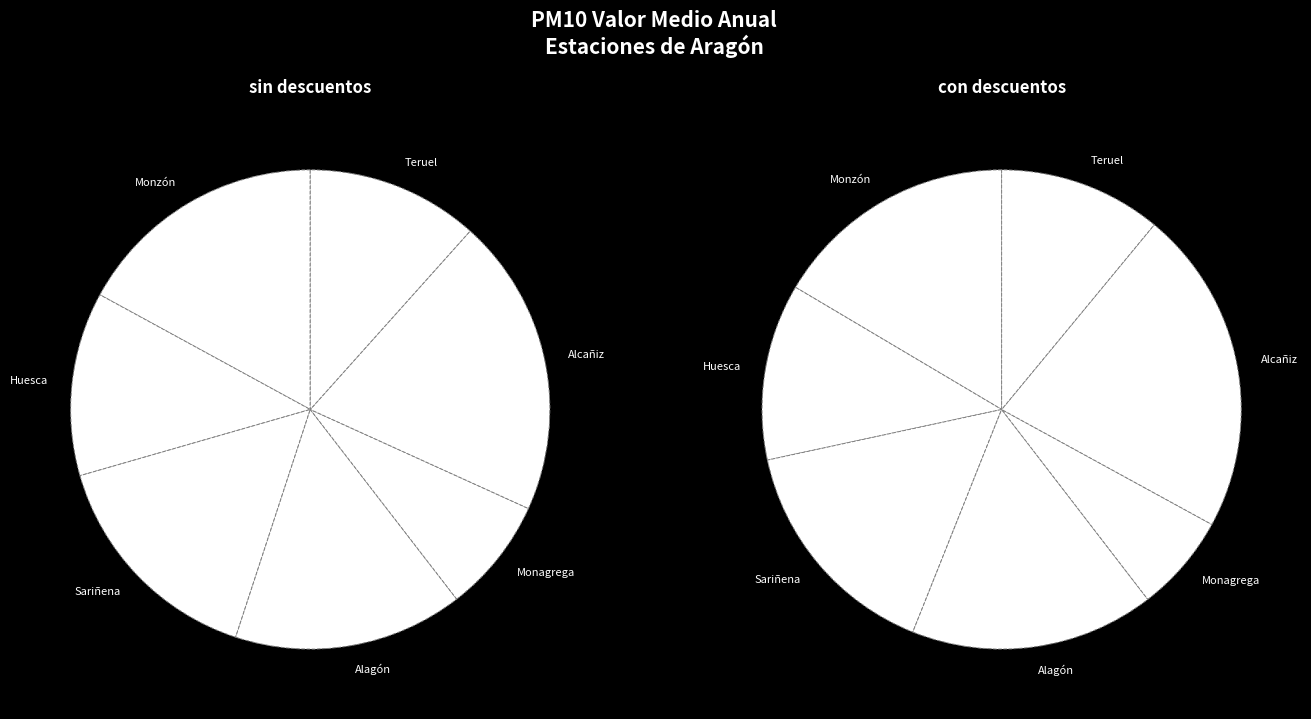

Which has a higher value, Huesca or Monagrega?

Huesca